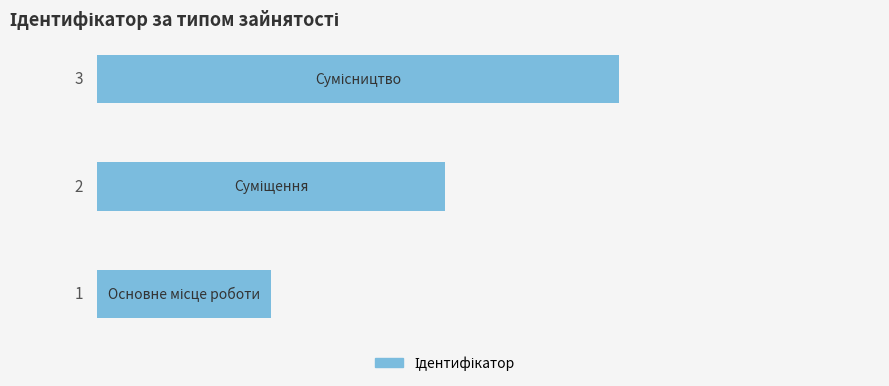

Count the values in the range 1 to 3.

3